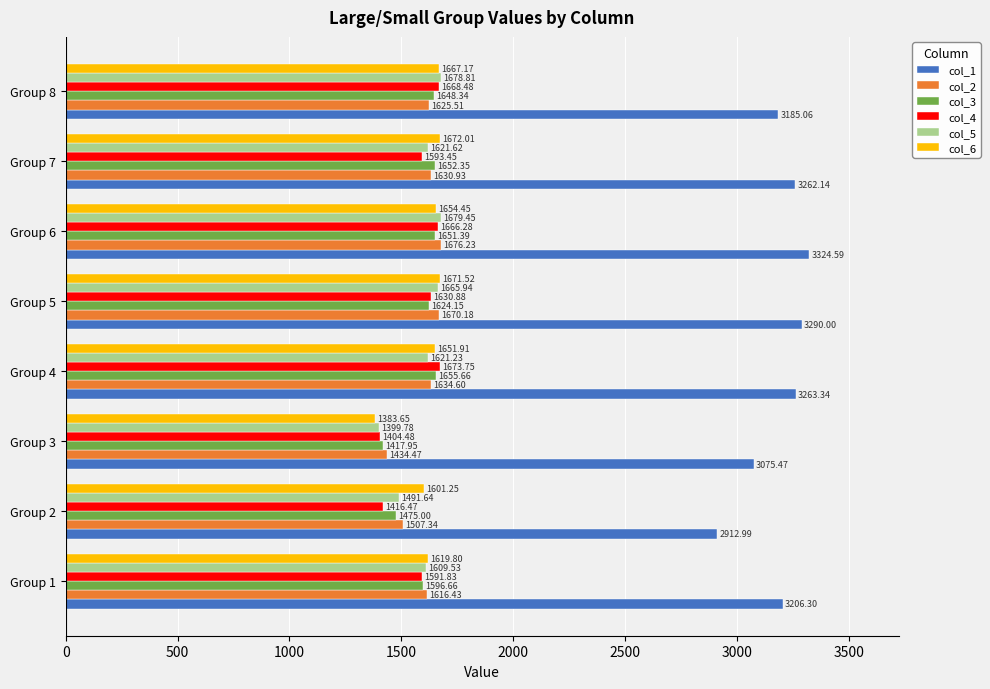

At how many categories does at least one series exceed 2044?

8